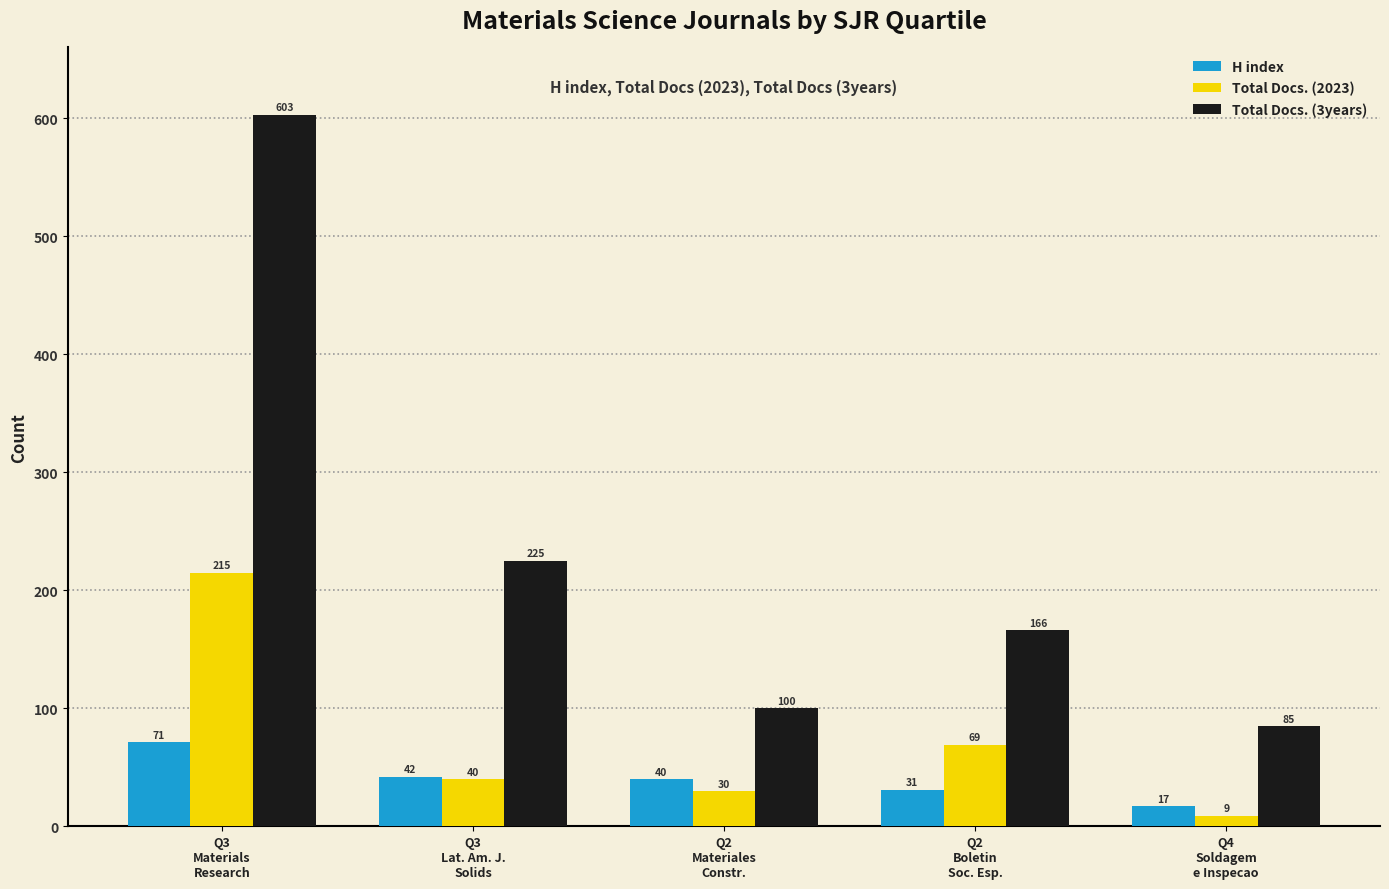

Reading right to left, extract all data points from this chart.

H index: Q4
Soldagem
e Inspecao=17	Q2
Boletin
Soc. Esp.=31	Q2
Materiales
Constr.=40	Q3
Lat. Am. J.
Solids=42	Q3
Materials
Research=71
Total Docs. (2023): Q4
Soldagem
e Inspecao=9	Q2
Boletin
Soc. Esp.=69	Q2
Materiales
Constr.=30	Q3
Lat. Am. J.
Solids=40	Q3
Materials
Research=215
Total Docs. (3years): Q4
Soldagem
e Inspecao=85	Q2
Boletin
Soc. Esp.=166	Q2
Materiales
Constr.=100	Q3
Lat. Am. J.
Solids=225	Q3
Materials
Research=603